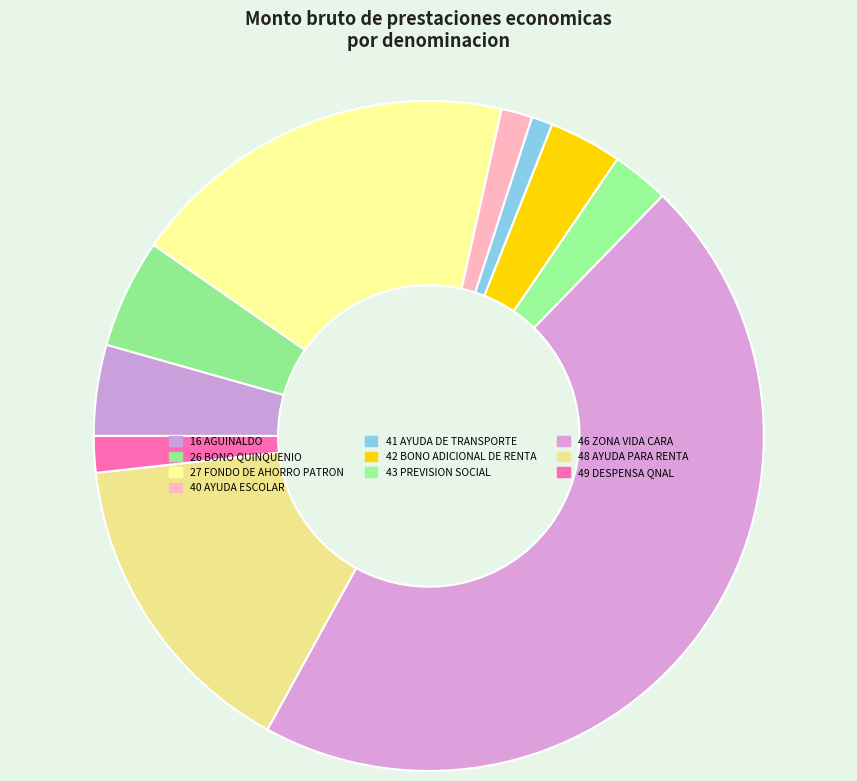

How many slices are in this pie chart?

10